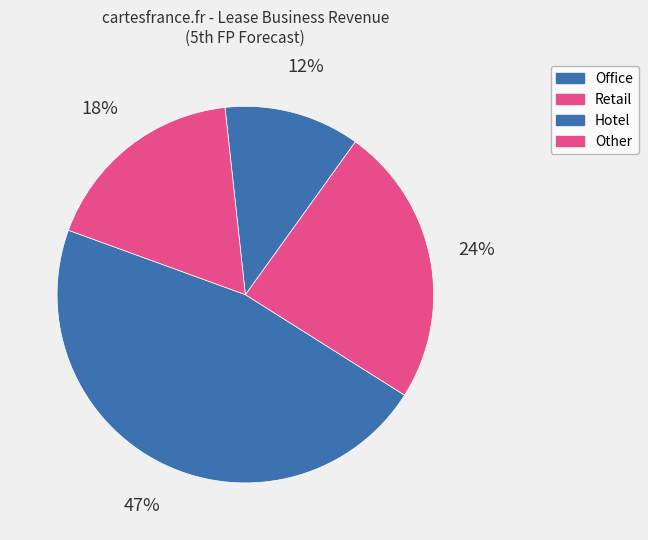

Which category has the smallest portion of the pie?

Hotel